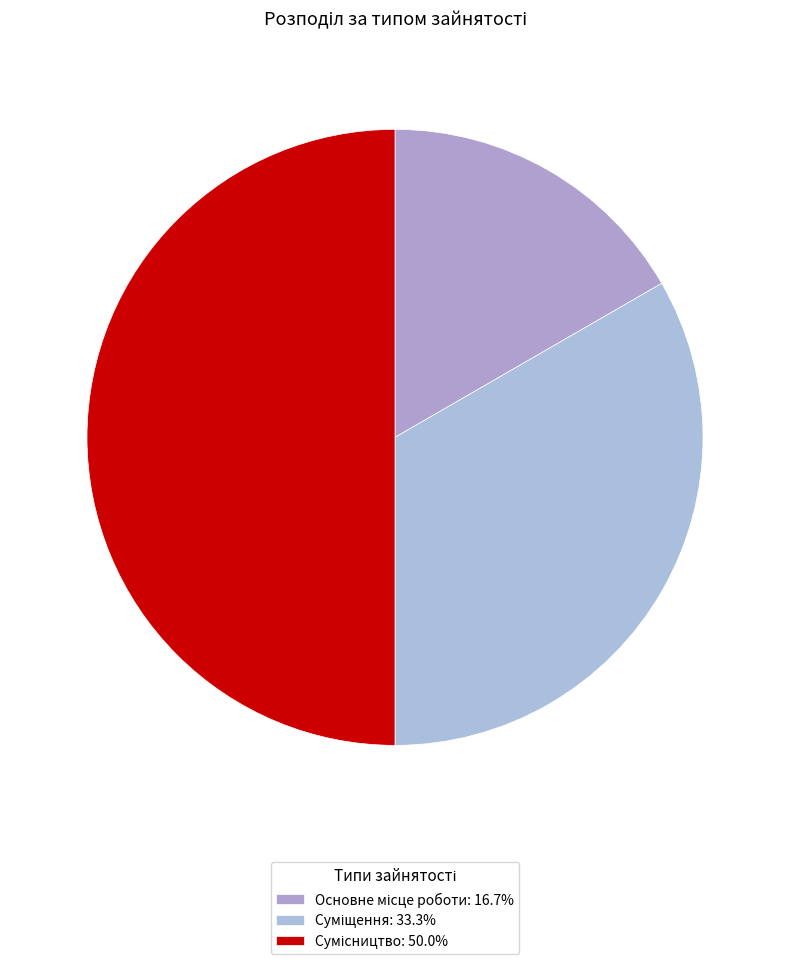

What portion of the pie excludes Суміщення?

66.7%